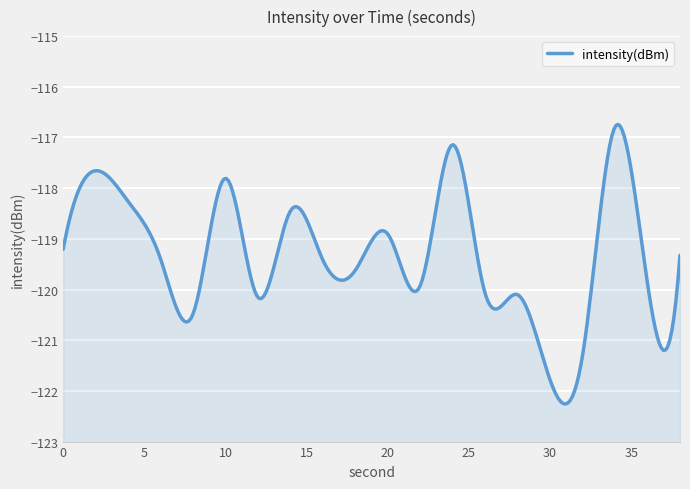

How many data points are less than -119?

13